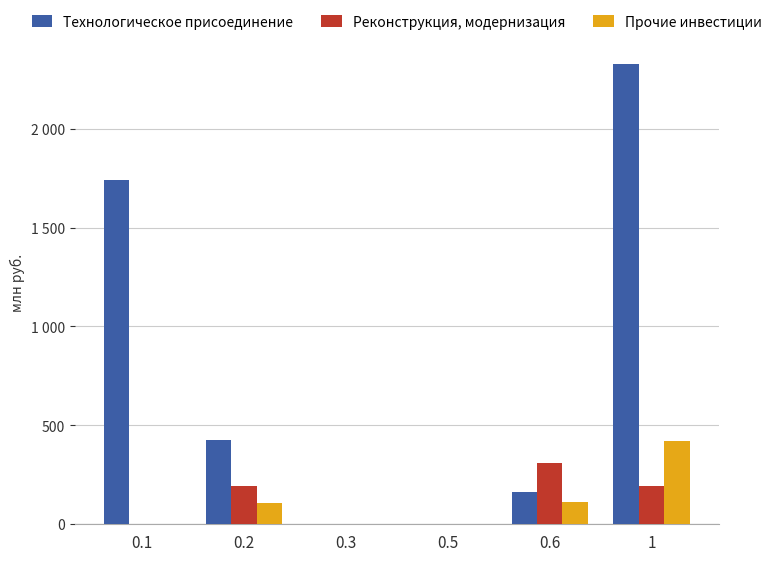

Reading left to right, transcribe all the data shown in this chart.

Технологическое присоединение: 0.1=1739.1	0.2=423.9	0.3=0.0	0.5=0.0	0.6=164.1	1=2327.1
Реконструкция, модернизация: 0.1=0.0	0.2=193.1	0.3=0.0	0.5=0.0	0.6=310.8	1=193.1
Прочие инвестиции: 0.1=0.0	0.2=109.0	0.3=0.0	0.5=0.0	0.6=112.6	1=419.8